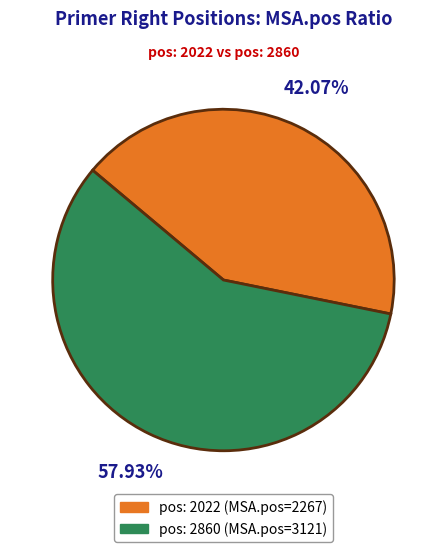

Is there a majority slice in this chart?

Yes